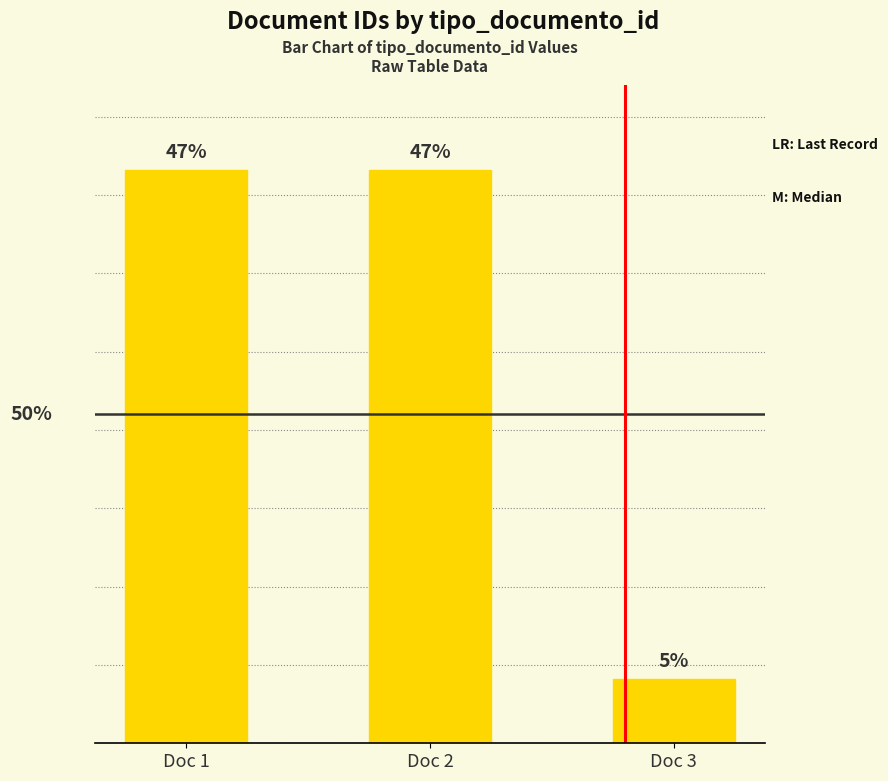

Which category has the lowest value across all series?

Doc 3